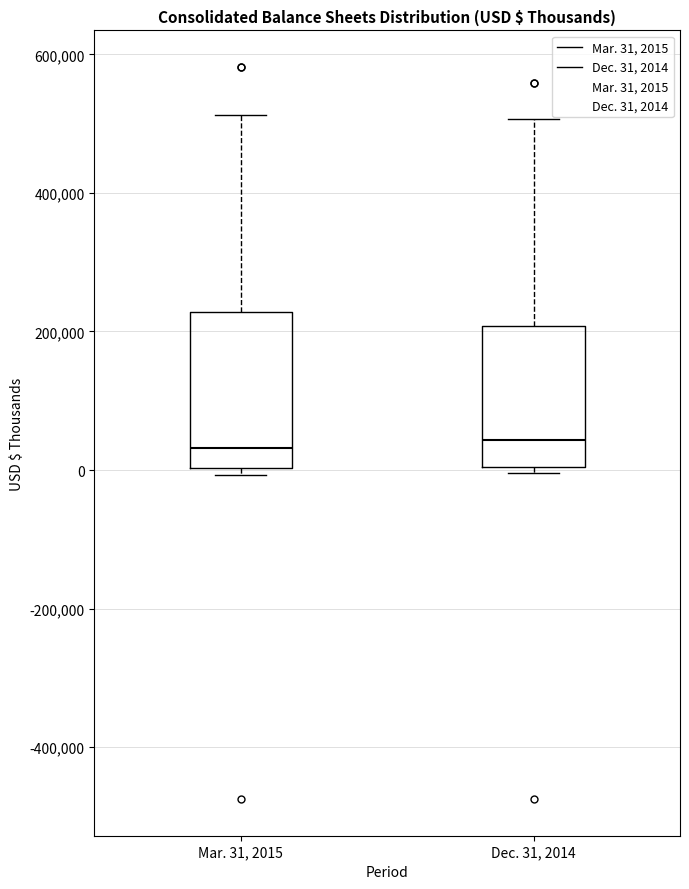

Comparing the boxes themselves (not the whiskers), which one is the tallest?

Mar. 31, 2015